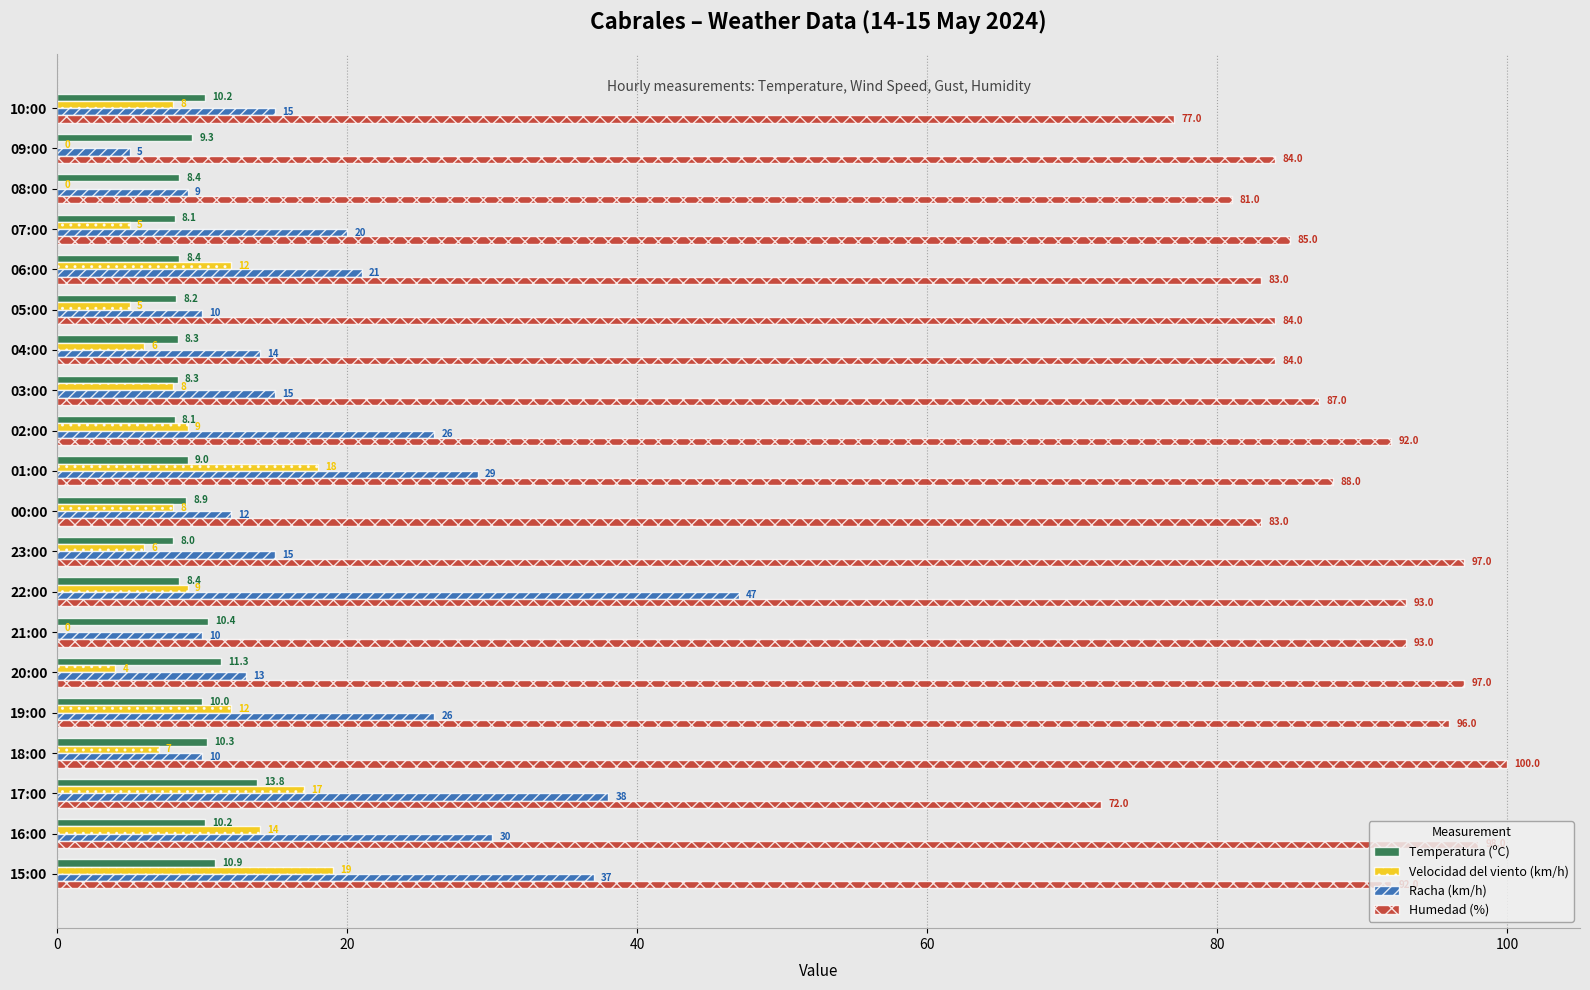

What is the sum of all Humedad (%) values?

1766.0